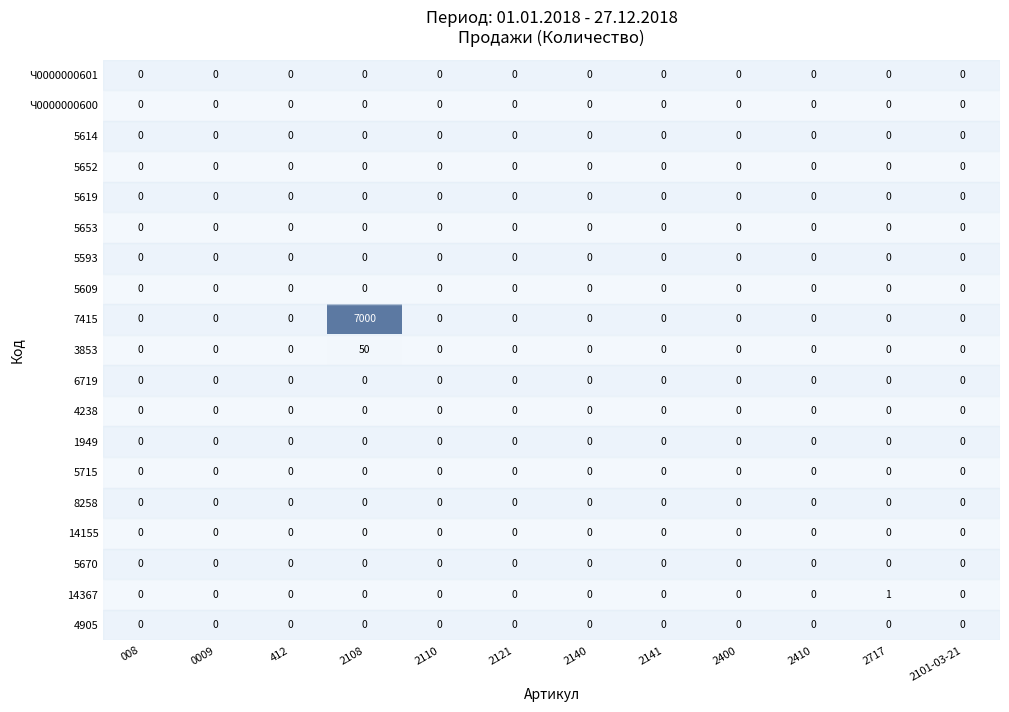

What is the greatest value displayed?

7000